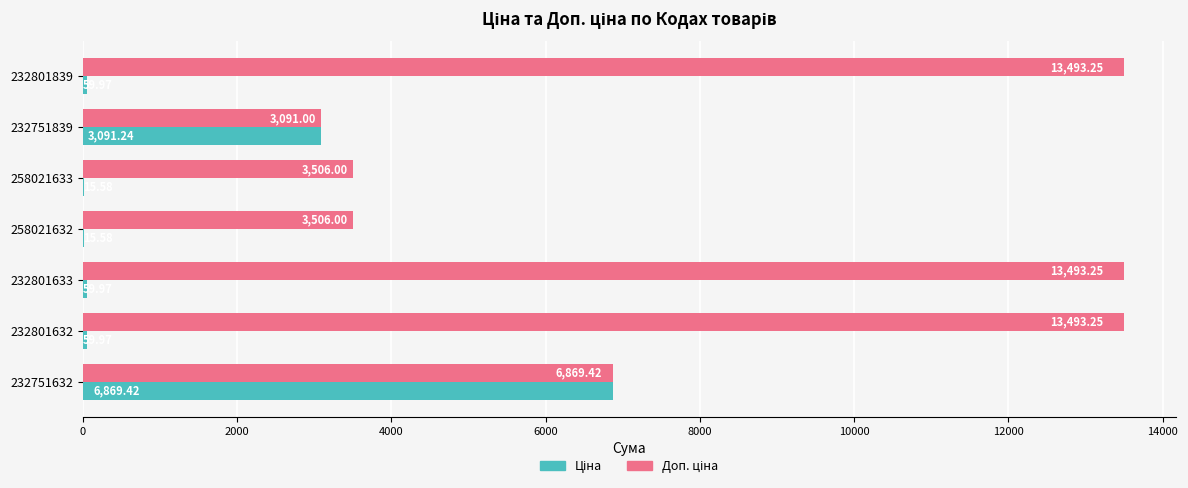

What is the total value across all series at 232751632?

13738.8